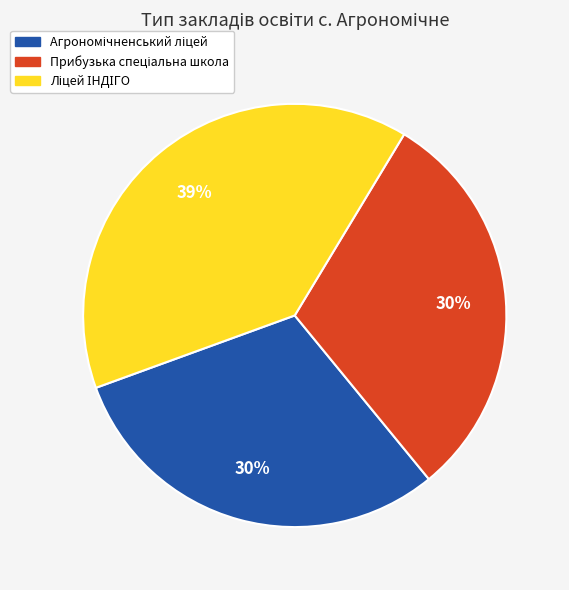

Is there any slice that represents more than half of the pie?

No